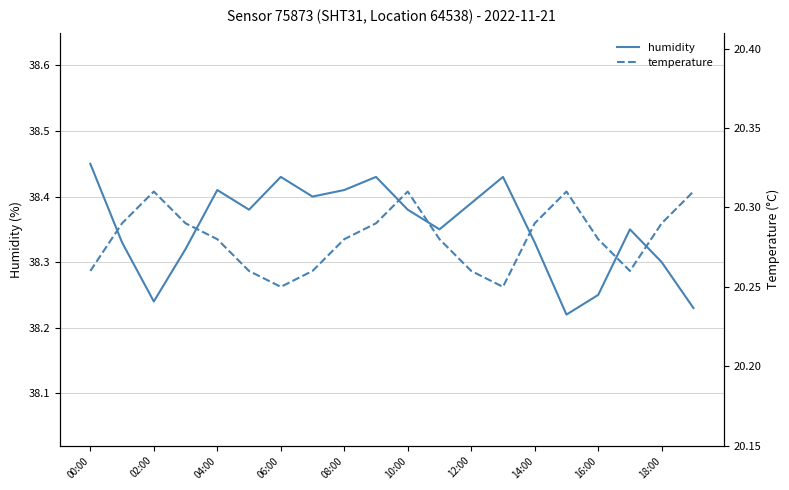

How many distinct data groups are displayed?

2